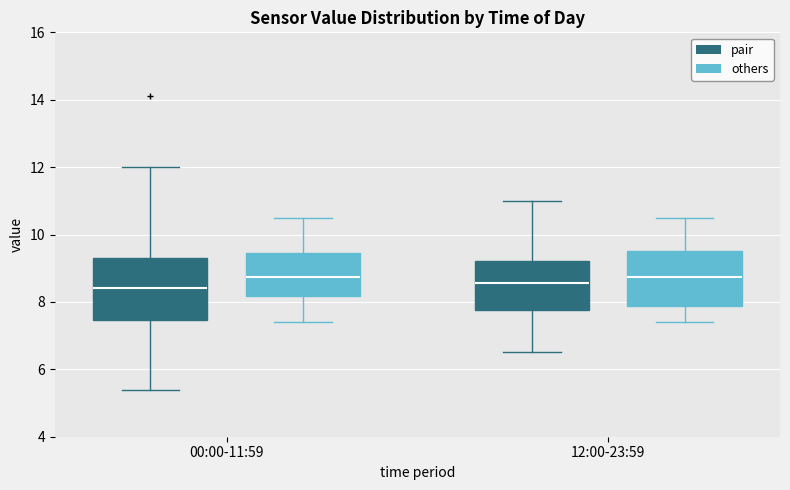

Reading left to right, read every box against the y-axis: the position of its median line, the range the box covers, and the ends of its whiskers. The values are not printed on the chart, so give them approximately, as read against the axis.

00:00-11:59 (pair): median 8.4, box 7.4 to 9.4, whiskers 5.4 to 12.0
00:00-11:59 (others): median 8.8, box 8.2 to 9.4, whiskers 7.4 to 10.6
12:00-23:59 (pair): median 8.6, box 7.8 to 9.2, whiskers 6.6 to 11.0
12:00-23:59 (others): median 8.8, box 7.8 to 9.6, whiskers 7.4 to 10.6